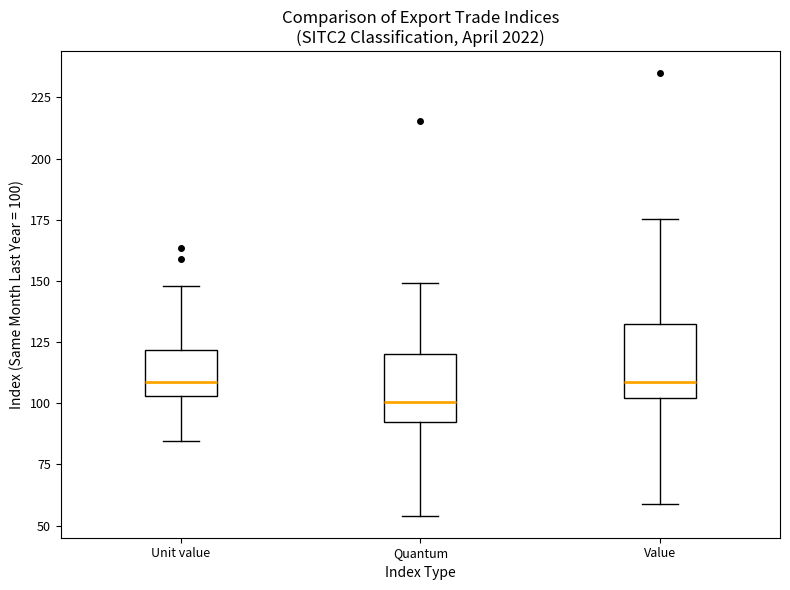

Reading left to right, transcribe this box plot: for each box, give where its median line is, the range the box spans, and where its two whiskers end, as read against the y-axis. The values are not printed on the chart, so give them approximately, as read against the axis.

Unit value: median 110, box 105 to 120, whiskers 85 to 150
Quantum: median 100, box 90 to 120, whiskers 55 to 150
Value: median 110, box 100 to 135, whiskers 60 to 175